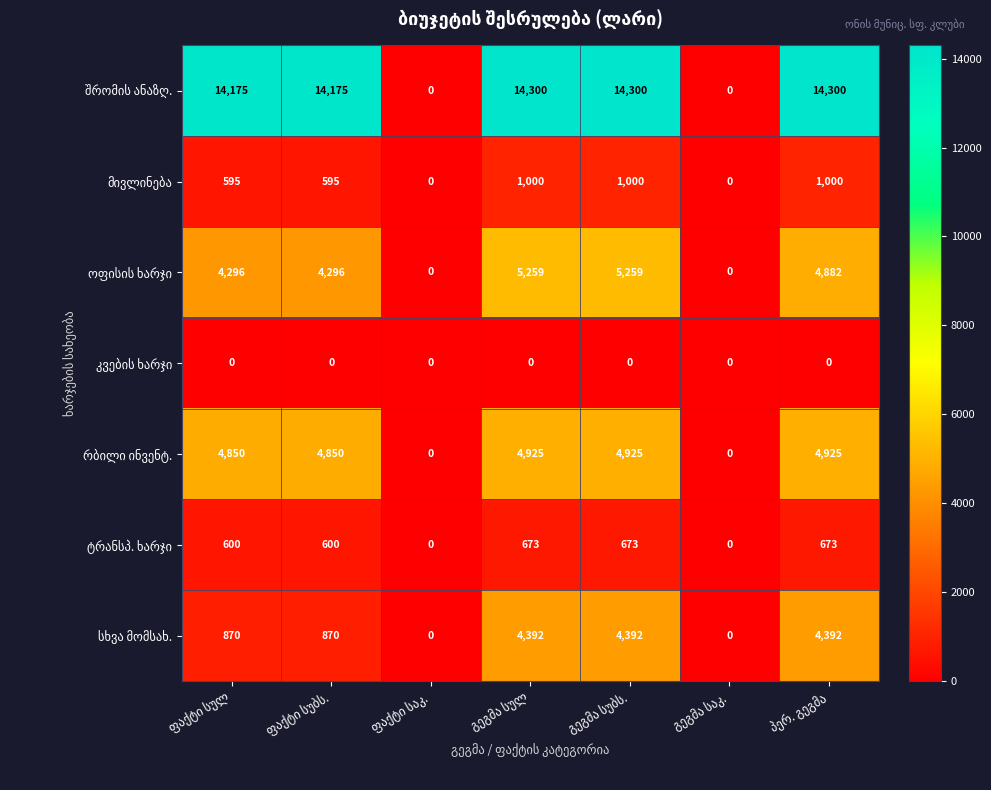

What is the greatest value displayed?

14300